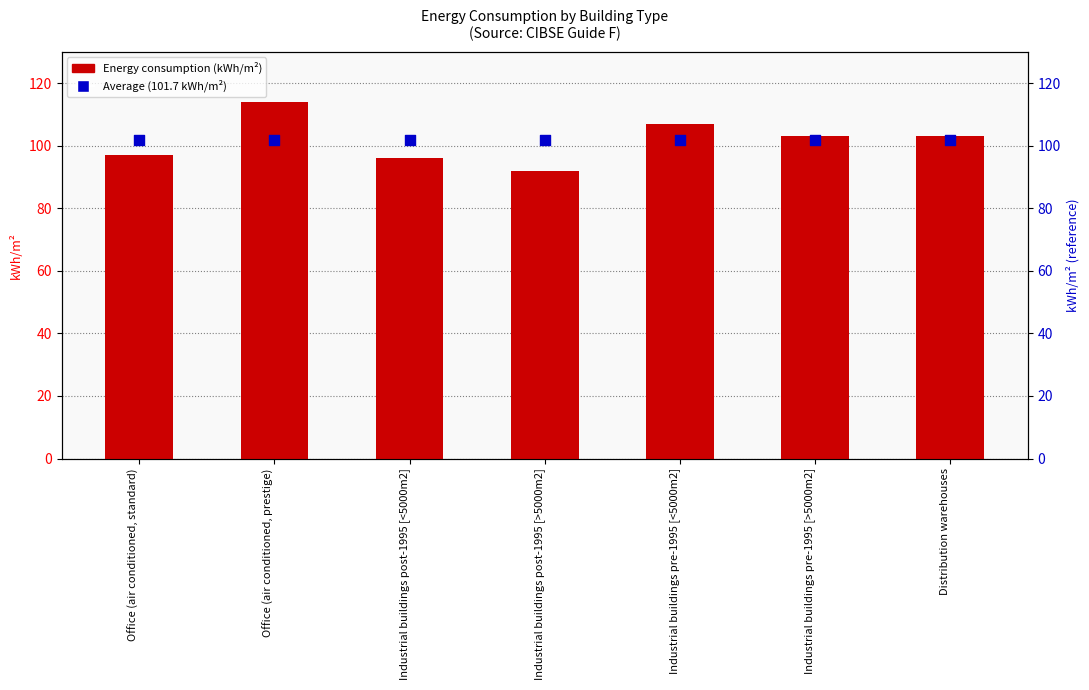

Which series has the widest spread of Y values?

Energy consumption (kWh/m2)